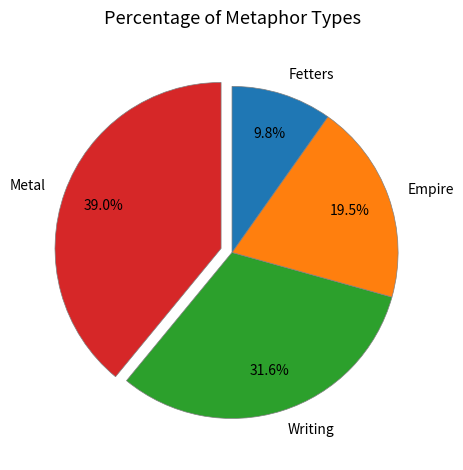

Do Fetters and Metal together represent more than half of the pie?

No